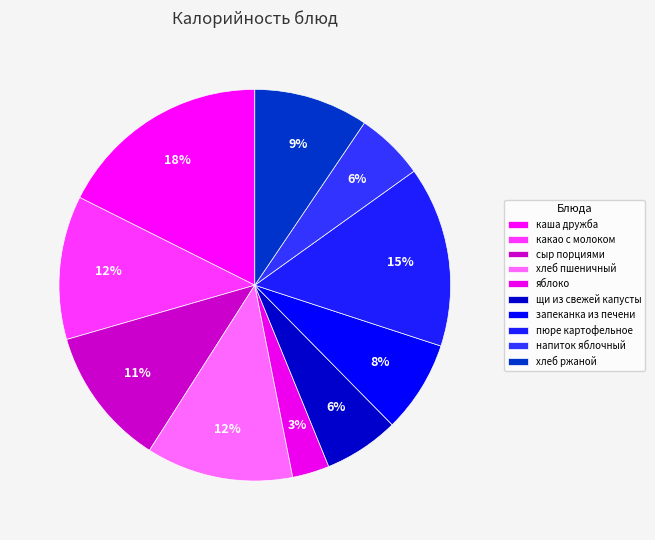

What is the smallest slice in the pie chart?

яблоко